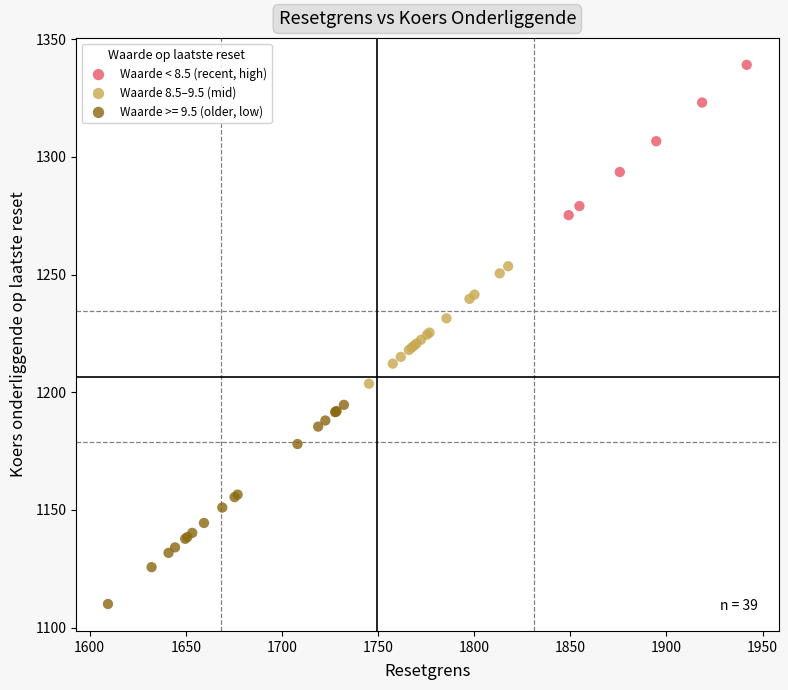

Which series has the widest spread of Y values?

Waarde >= 9.5 (older, low)